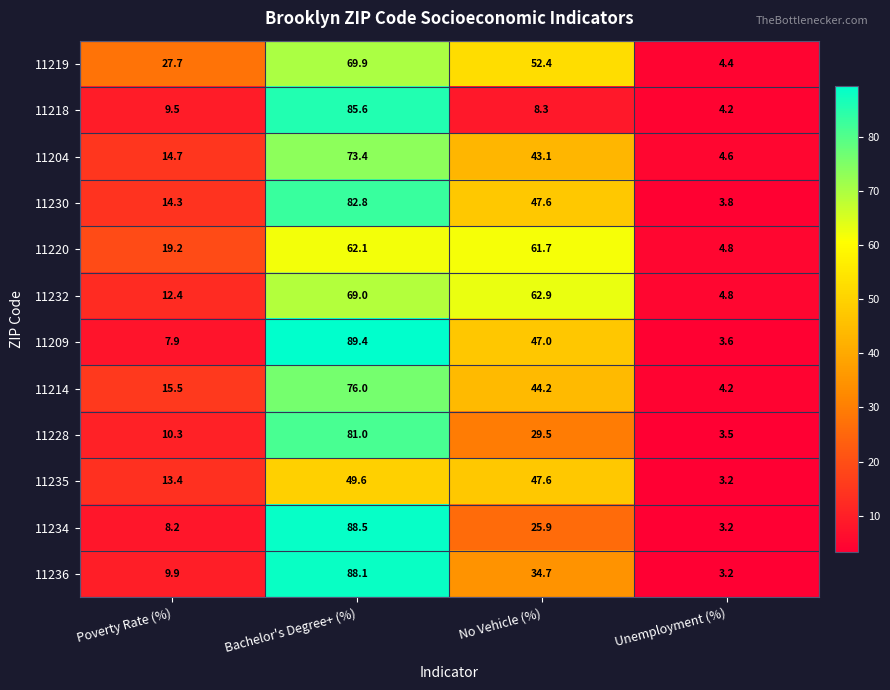

Which category has the lowest value in the 11209 series?

Unemployment (%)